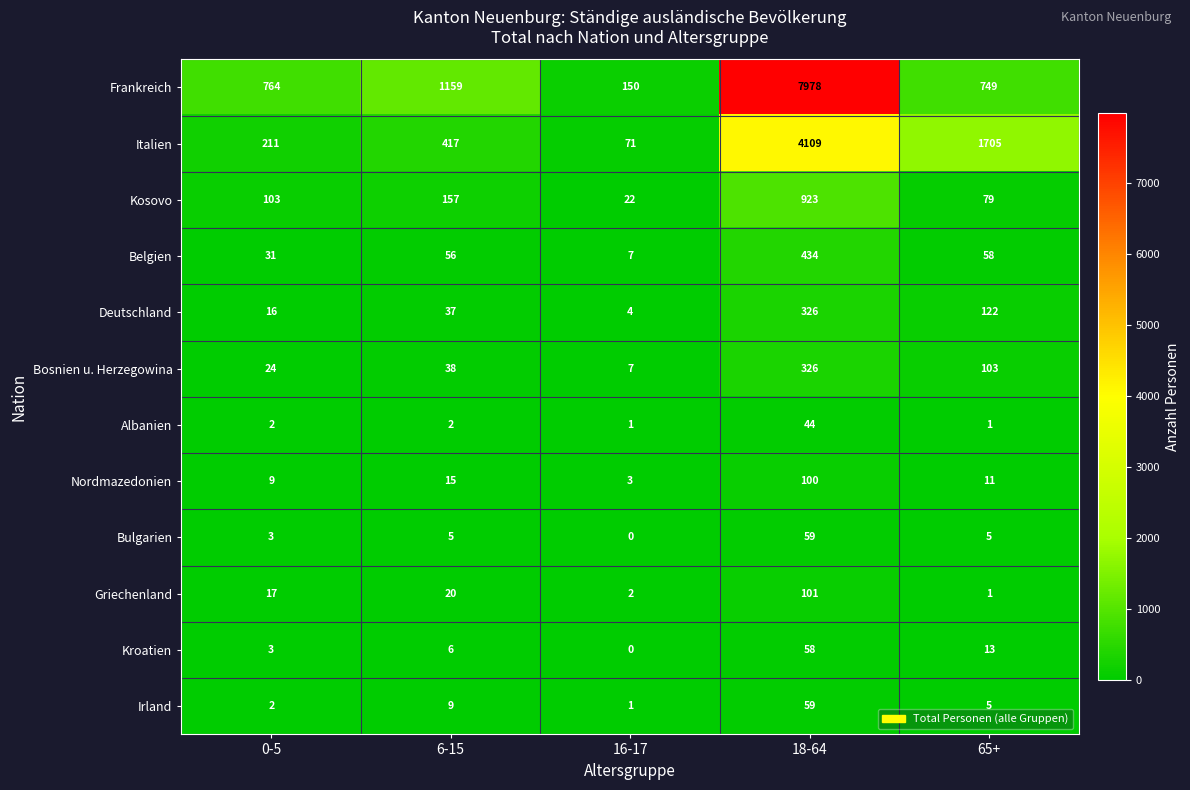

Which series changed the most between 16-17 and 18-64?

Frankreich